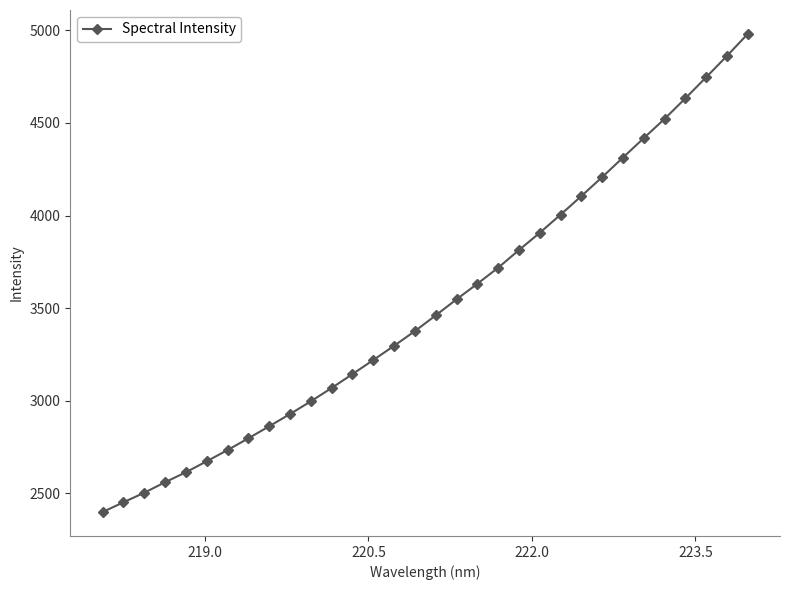

What is the value of the 28th point from the left?

4522.0